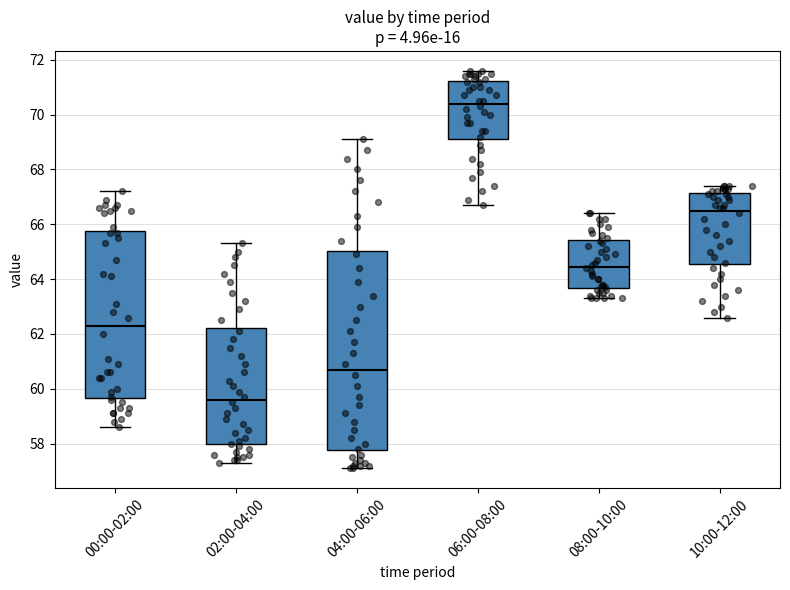

Reading left to right, transcribe this box plot: for each box, give where its median line is, the range the box spans, and where its two whiskers end, as read against the y-axis. The values are not printed on the chart, so give them approximately, as read against the axis.

00:00-02:00: median 62.4, box 59.6 to 65.8, whiskers 58.6 to 67.2
02:00-04:00: median 59.6, box 58.0 to 62.2, whiskers 57.4 to 65.4
04:00-06:00: median 60.8, box 57.8 to 65.0, whiskers 57.2 to 69.2
06:00-08:00: median 70.4, box 69.2 to 71.2, whiskers 66.8 to 71.6
08:00-10:00: median 64.4, box 63.6 to 65.4, whiskers 63.4 to 66.4
10:00-12:00: median 66.6, box 64.6 to 67.2, whiskers 62.6 to 67.4